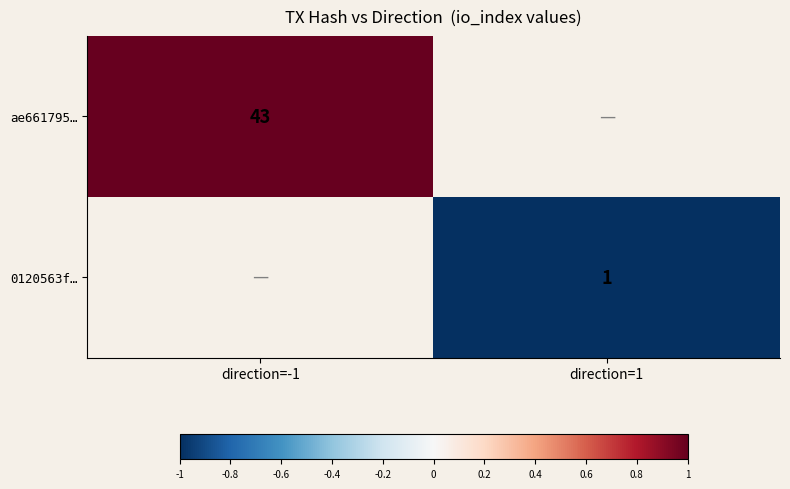

The 0120563f… series shows 0 at direction=1. True or false?

False